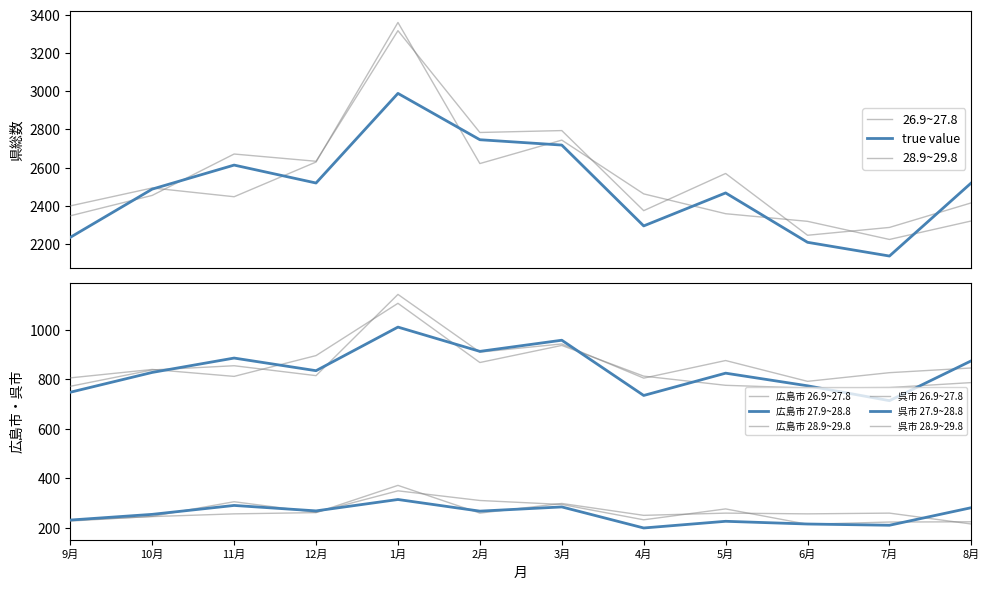

Which series has the largest total across all categories?

28.9~29.8